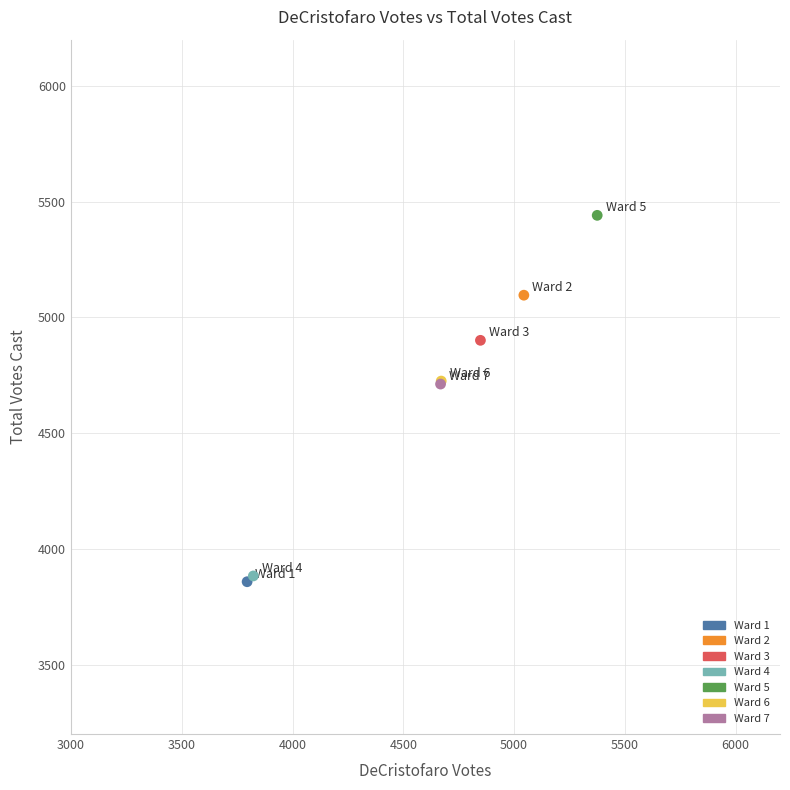

Which series contains the highest Y value?

Ward 5